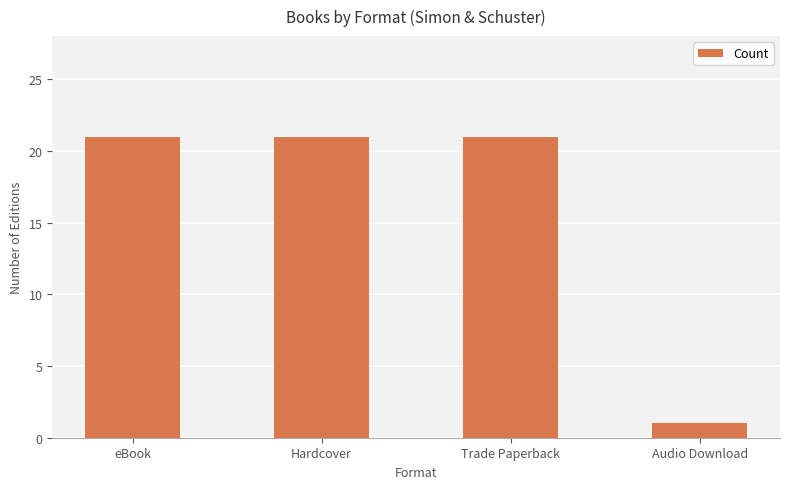

What is the sum of the values at Trade Paperback and Audio Download?

22